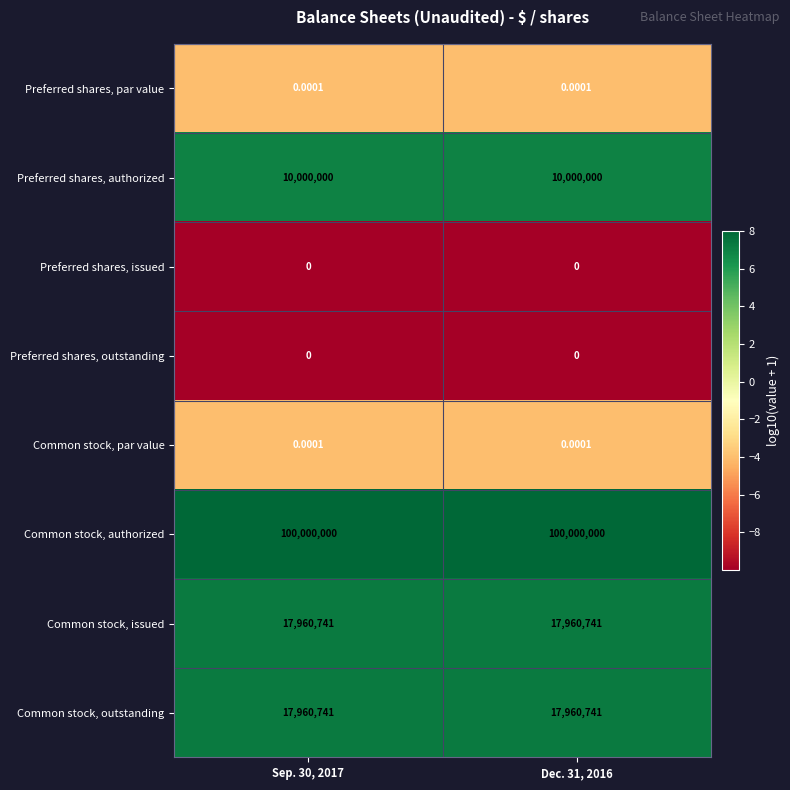

Is the value of Preferred shares, par value at Dec. 31, 2016 greater than the value of Preferred shares, outstanding at Dec. 31, 2016?

Yes